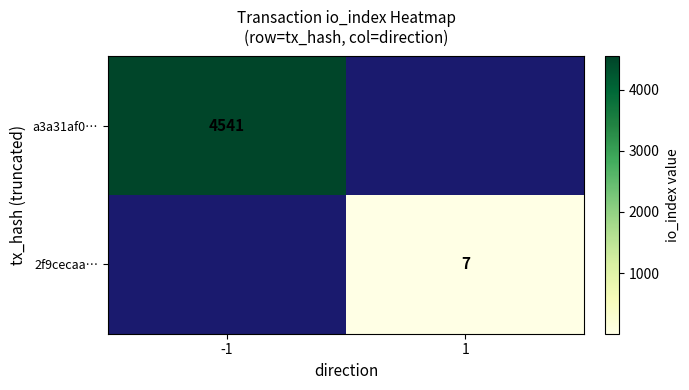

Is the value of 2f9cecaa… at 1 greater than the value of a3a31af0… at -1?

No